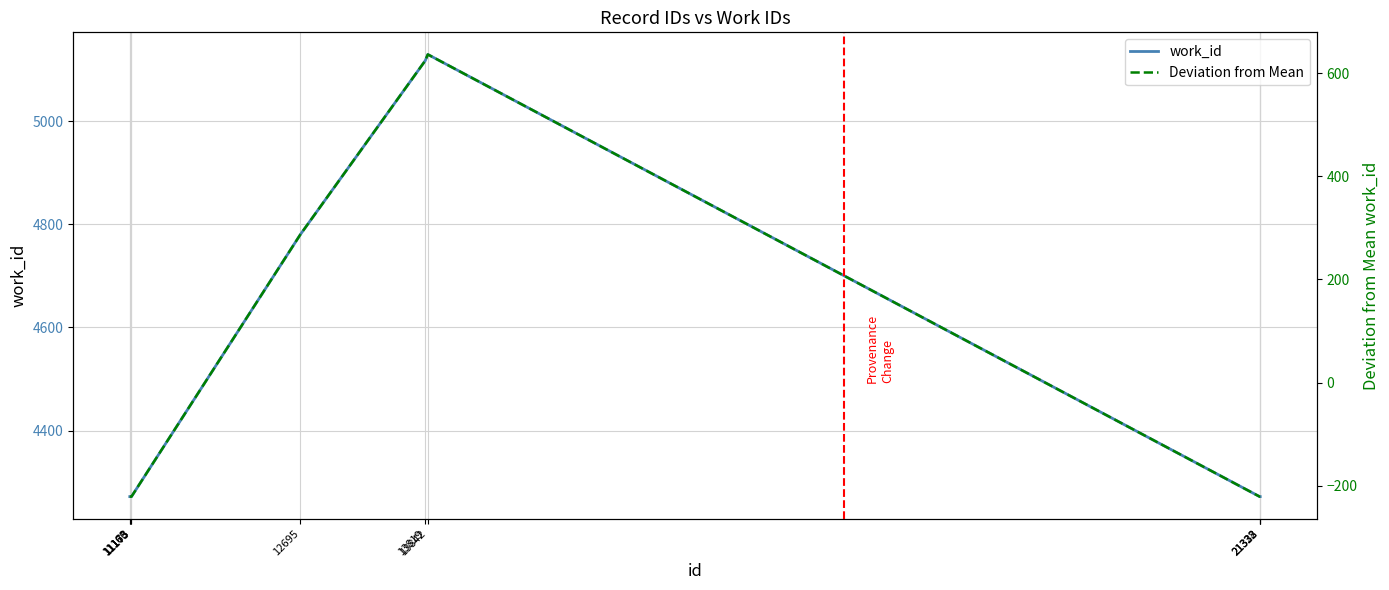

True or false: Deviation from Mean has a value of -221 at 21328.

True